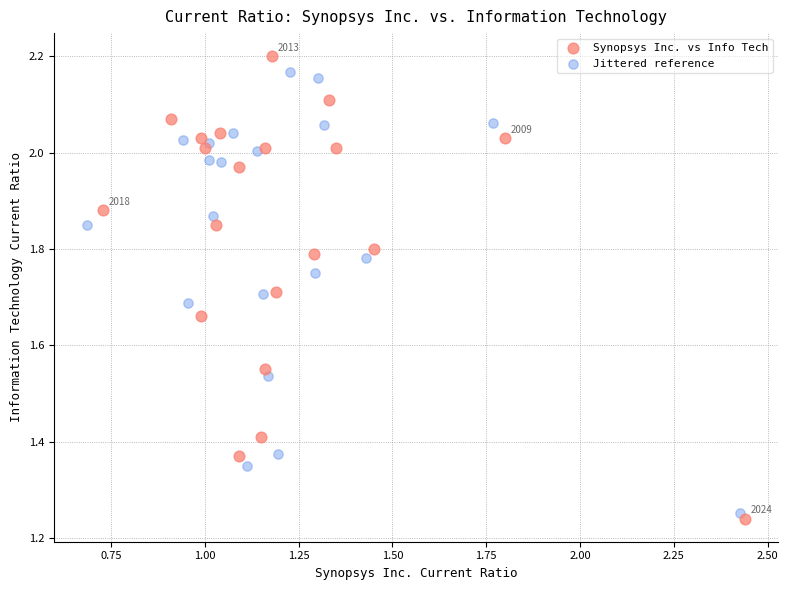

Which series has the largest Y range (max minus min)?

Synopsys Inc. vs Info Tech